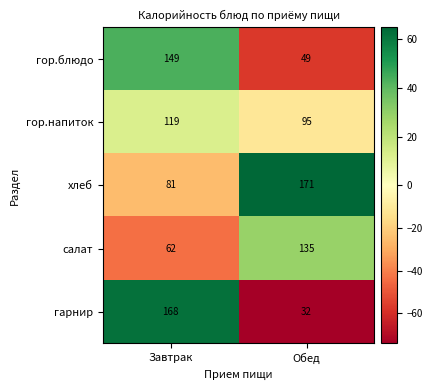

Reading left to right, transcribe all the data shown in this chart.

гор.блюдо: Завтрак=149	Обед=49
гор.напиток: Завтрак=119	Обед=95
хлеб: Завтрак=81	Обед=171
салат: Завтрак=62	Обед=135
гарнир: Завтрак=168	Обед=32